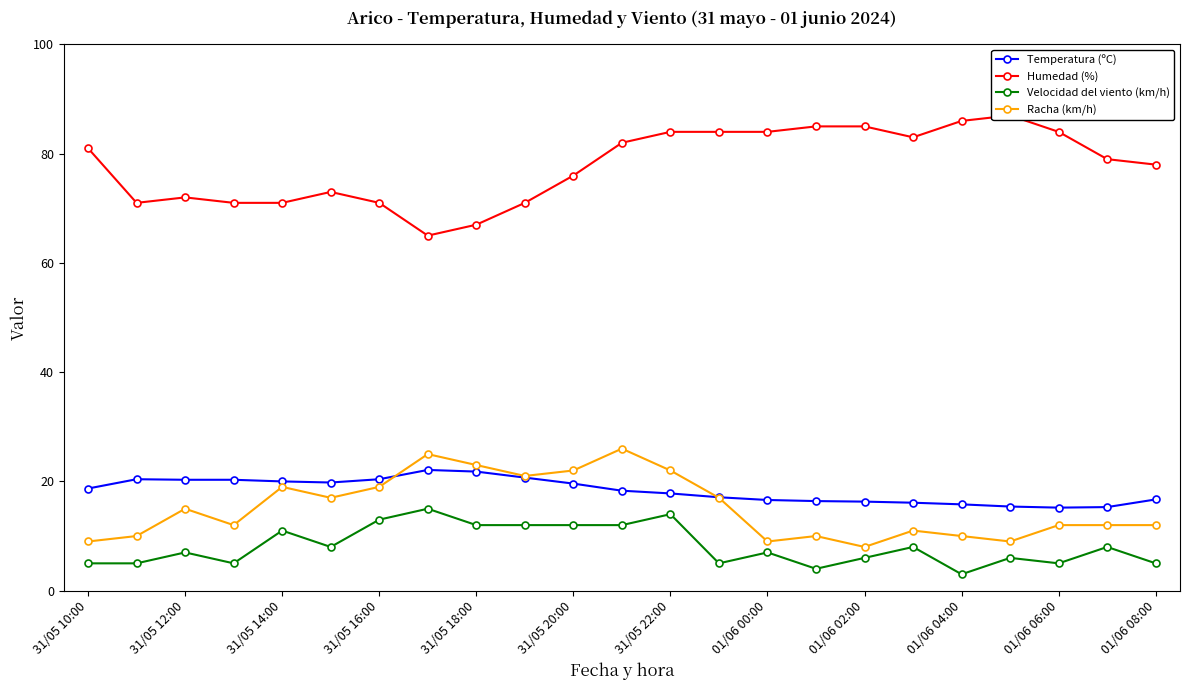

What is the highest value of the Racha (km/h) series?

26.0